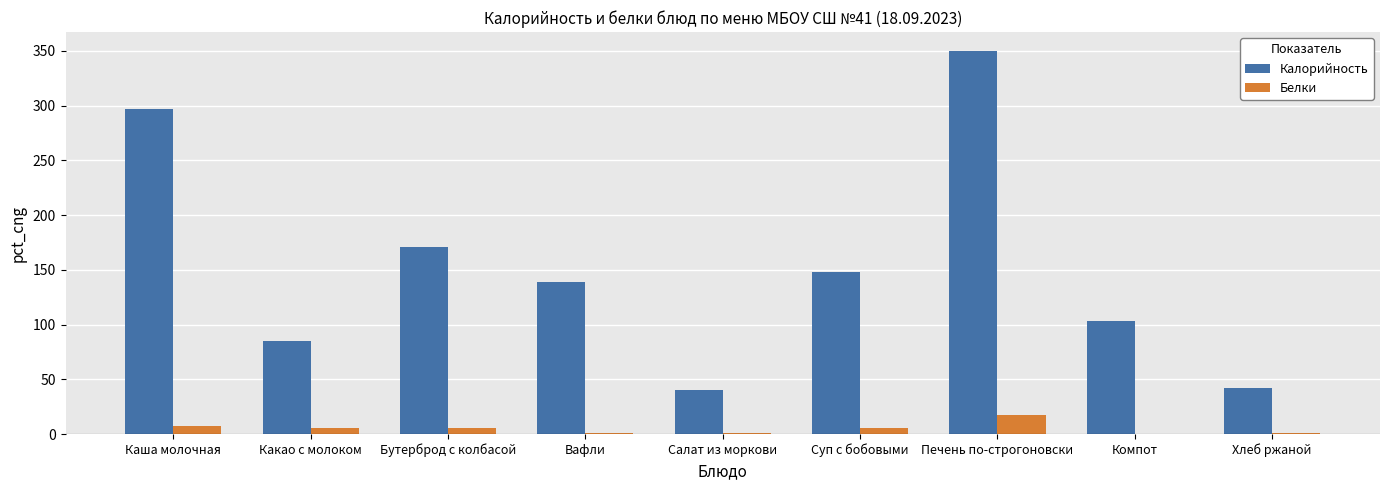

What is the sum of all Калорийность values?

1374.7